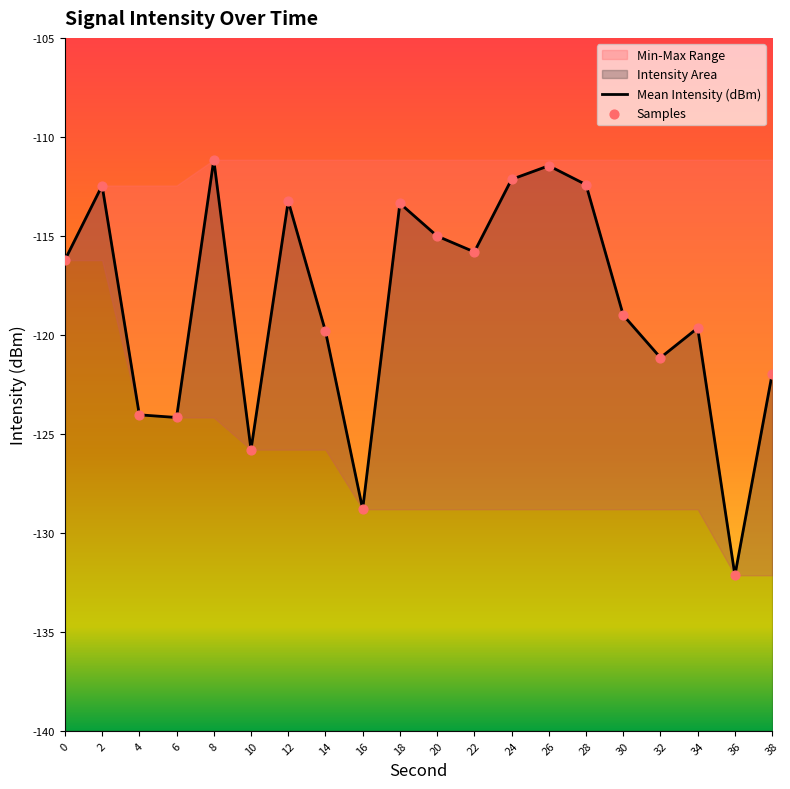

Is the value of Samples at 24 greater than the value of Mean Intensity (dBm) at 36?

Yes